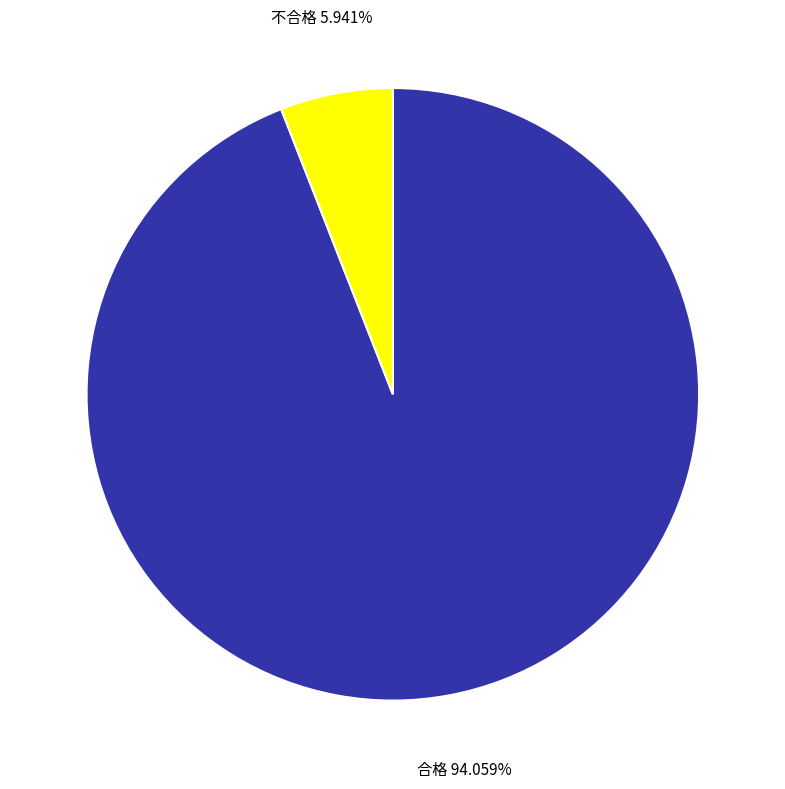

Do 合格 and 不合格 together represent more than half of the pie?

Yes